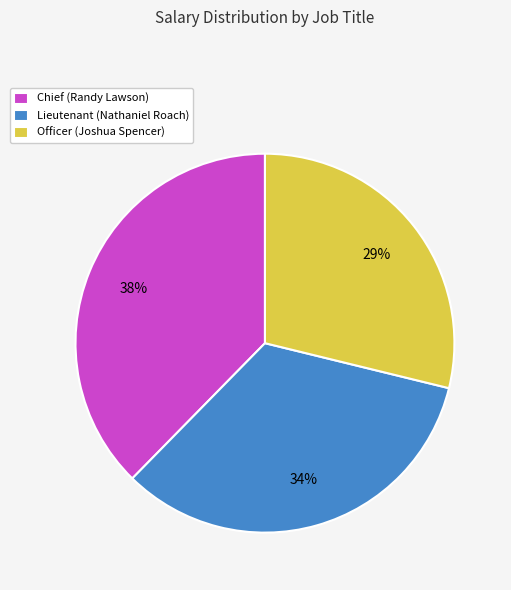

True or false: Chief (Randy Lawson) accounts for 31% of the total.

False